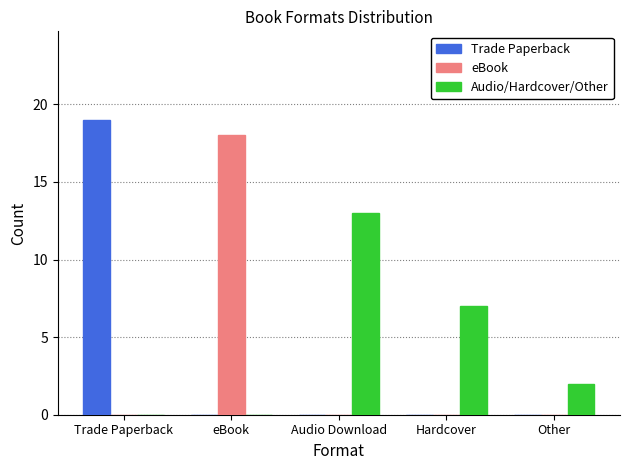

Reading right to left, what are all the values shown in this chart?

Trade Paperback: Other=0	Hardcover=0	Audio Download=0	eBook=0	Trade Paperback=19
eBook: Other=0	Hardcover=0	Audio Download=0	eBook=18	Trade Paperback=0
Audio/Hardcover/Other: Other=2	Hardcover=7	Audio Download=13	eBook=0	Trade Paperback=0